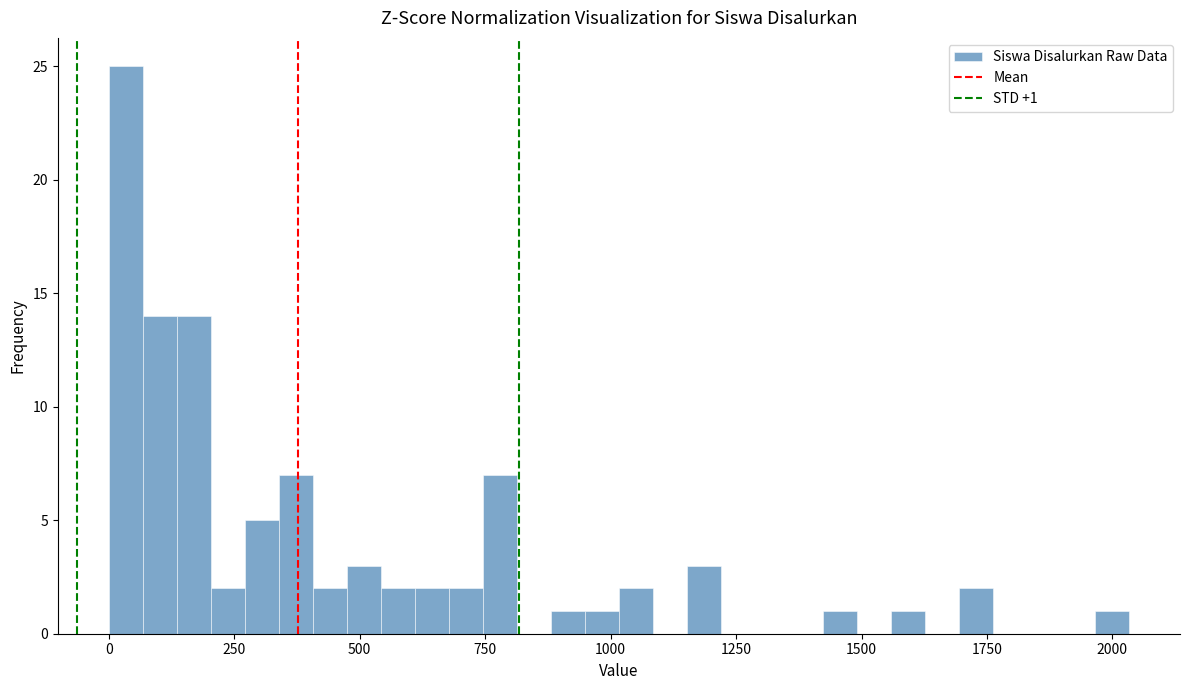

Read against the x-axis, roughly where is the centre of the tallest bar?

50